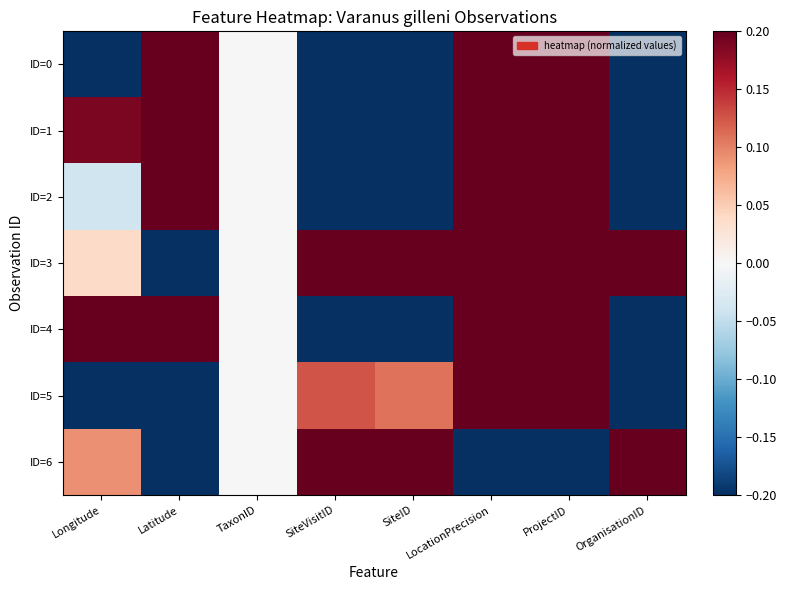

Reading left to right, transcribe all the data shown in this chart.

ID=0: Longitude=-0.6	Latitude=1.0	TaxonID=0.0	SiteVisitID=-0.4	SiteID=-0.4	LocationPrecision=1.0	ProjectID=1.0	OrganisationID=-1.0
ID=1: Longitude=0.2	Latitude=0.7	TaxonID=0.0	SiteVisitID=-0.4	SiteID=-0.4	LocationPrecision=1.0	ProjectID=1.0	OrganisationID=-1.0
ID=2: Longitude=-0.0	Latitude=0.7	TaxonID=0.0	SiteVisitID=-0.4	SiteID=-0.4	LocationPrecision=1.0	ProjectID=1.0	OrganisationID=-1.0
ID=3: Longitude=0.0	Latitude=-0.3	TaxonID=0.0	SiteVisitID=0.9	SiteID=0.9	LocationPrecision=1.0	ProjectID=0.5	OrganisationID=0.6
ID=4: Longitude=1.0	Latitude=0.6	TaxonID=0.0	SiteVisitID=-1.0	SiteID=-1.0	LocationPrecision=1.0	ProjectID=0.5	OrganisationID=-1.0
ID=5: Longitude=-1.0	Latitude=-1.0	TaxonID=0.0	SiteVisitID=0.1	SiteID=0.1	LocationPrecision=1.0	ProjectID=0.4	OrganisationID=-1.0
ID=6: Longitude=0.1	Latitude=-0.5	TaxonID=0.0	SiteVisitID=1.0	SiteID=1.0	LocationPrecision=-1.0	ProjectID=-1.0	OrganisationID=1.0